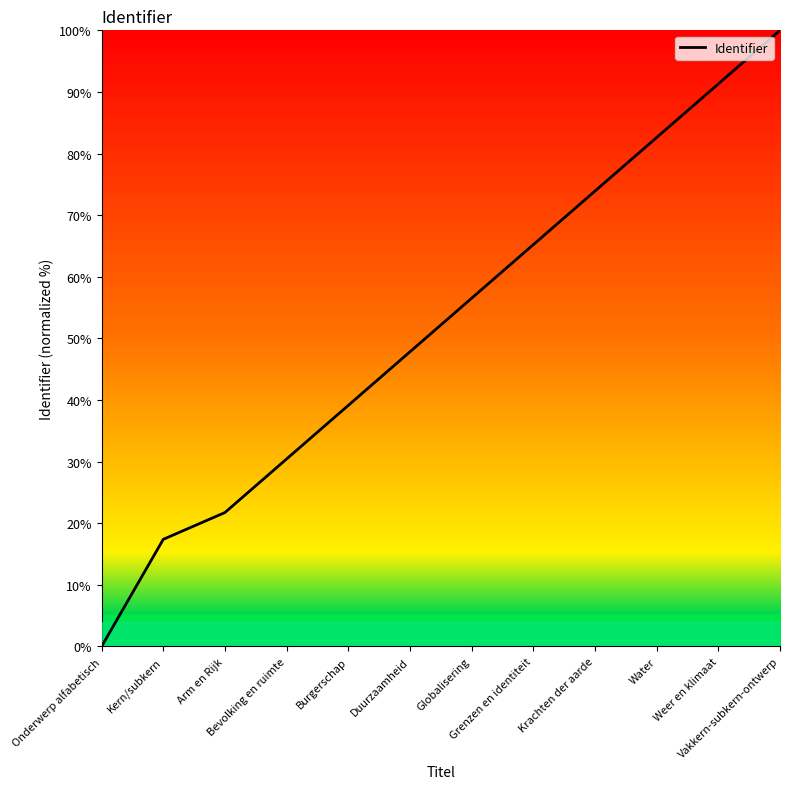

Rank the categories by value from highest to lowest.

Vakkern-subkern-ontwerp, Weer en klimaat, Water, Krachten der aarde, Grenzen en identiteit, Globalisering, Duurzaamheid, Burgerschap, Bevolking en ruimte, Arm en Rijk, Kern/subkern, Onderwerp alfabetisch